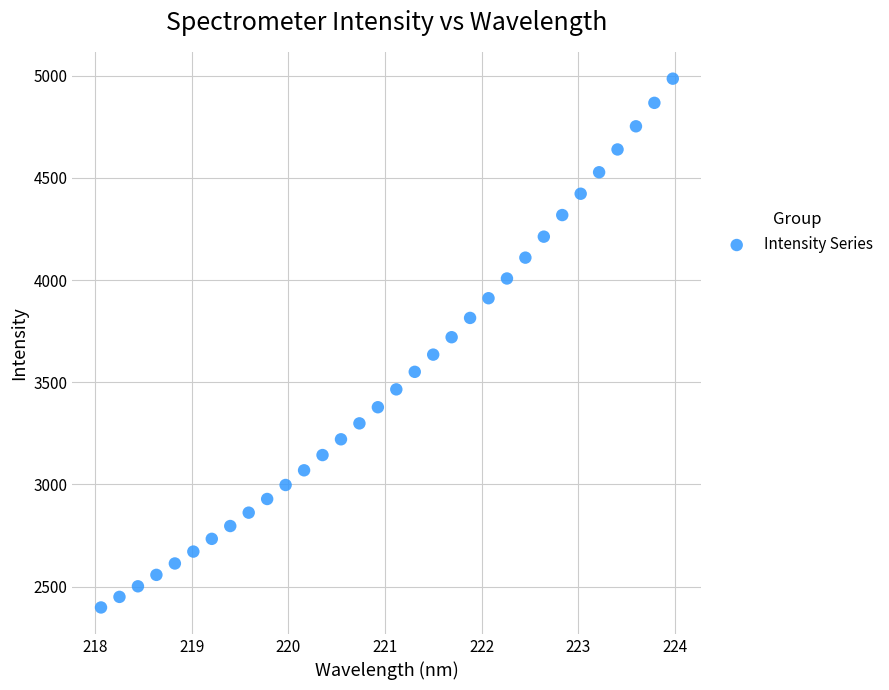

What is the range of X values (max minus min)?

5.9